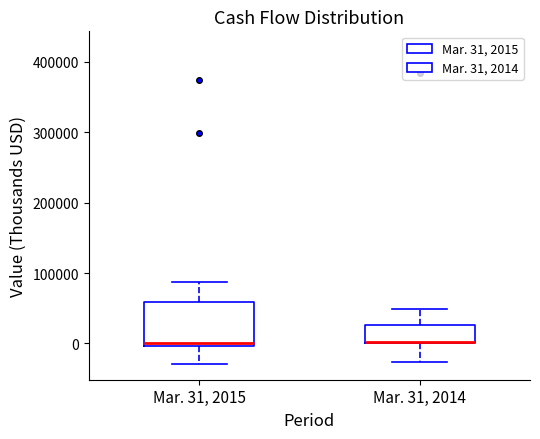

Reading left to right, read every box against the y-axis: the position of its median line, the range the box covers, and the ends of its whiskers. The values are not printed on the chart, so give them approximately, as read against the axis.

Mar. 31, 2015: median 0 (just above the box's lower edge), box 0 to 60000, whiskers -30000 to 90000
Mar. 31, 2014: median 0 (drawn on the box's lower edge), box 0 to 30000, whiskers -30000 to 50000